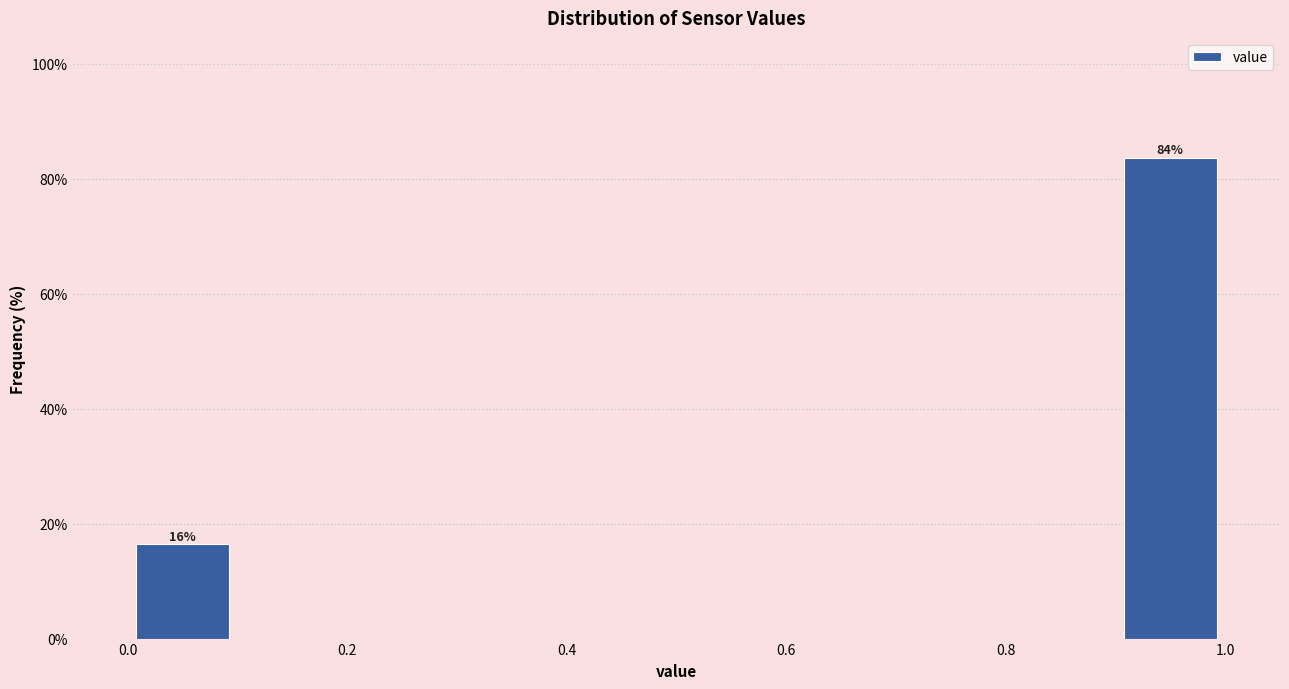

Over which range of the x-axis is the bar tallest?

0.9 to 1.0